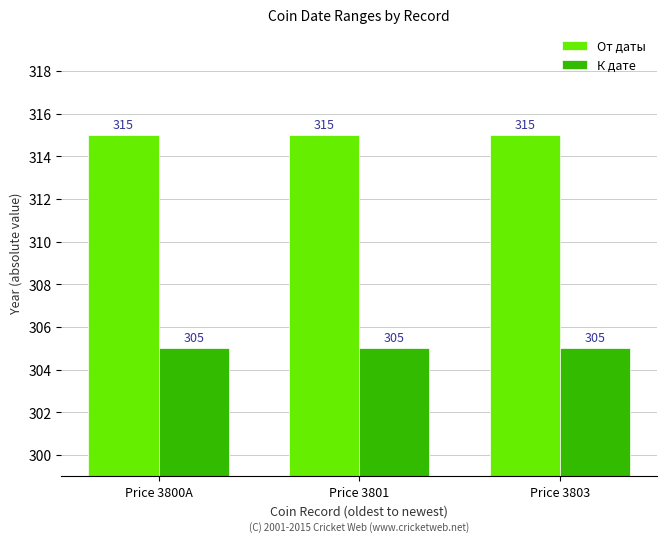

What are all the series names shown in the legend?

От даты, К дате